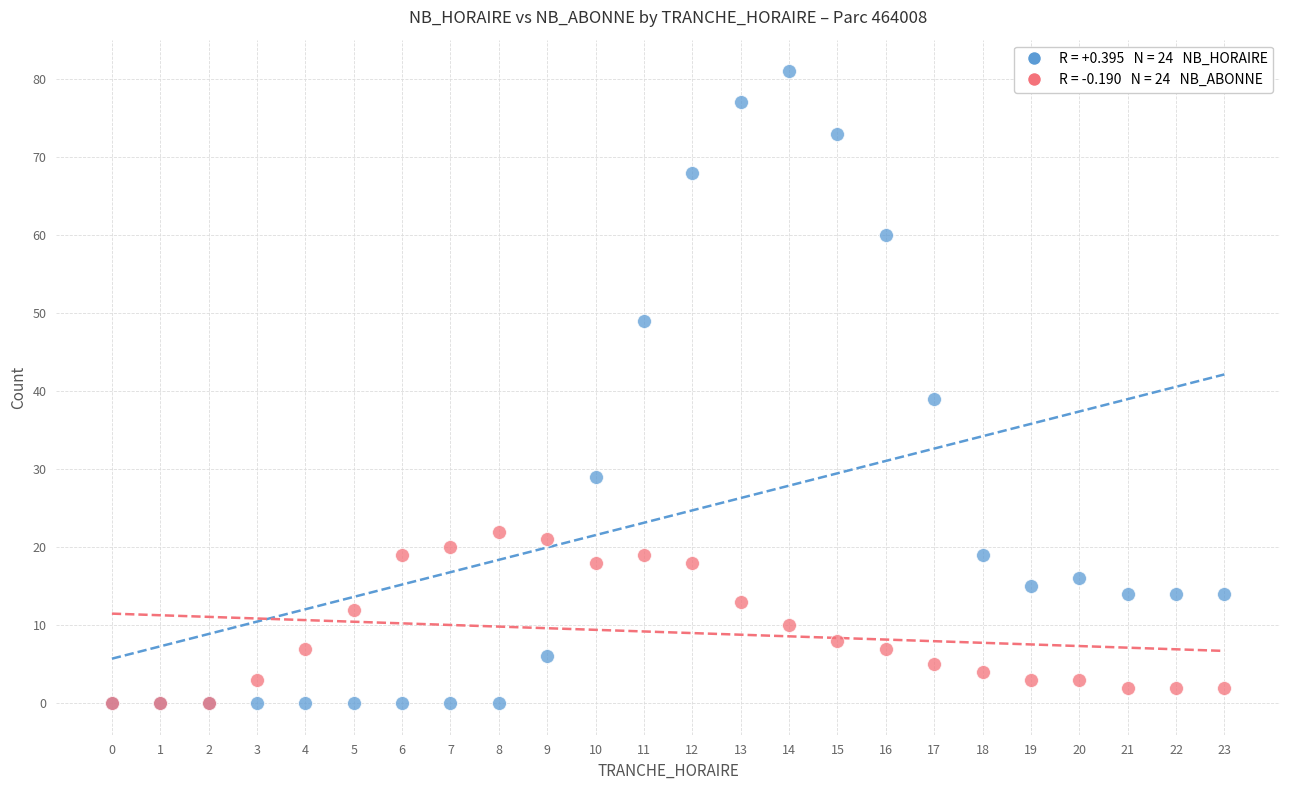

Across all series, what Y value is closest to 40?

39